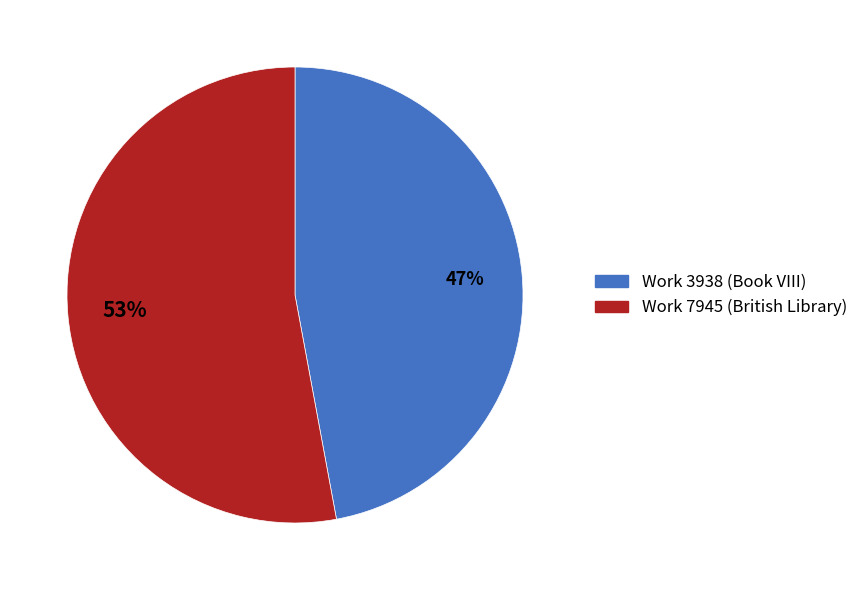

Is the sum of Work 3938 (Book VIII) and Work 7945 (British Library) greater than half?

Yes